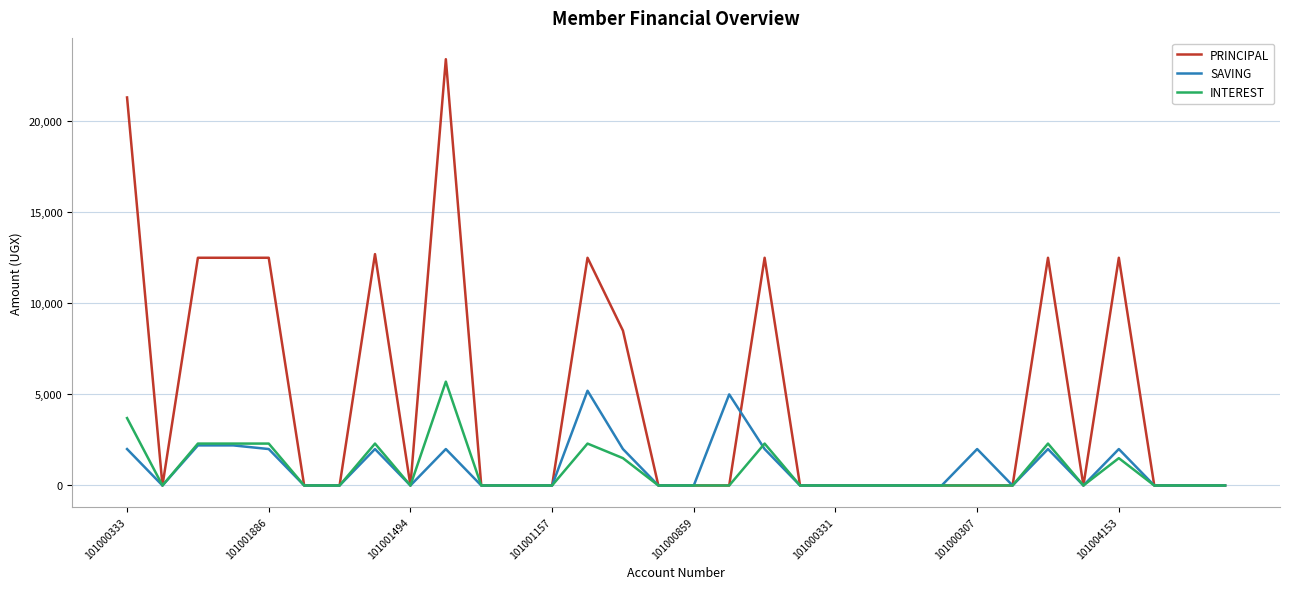

Which series has the largest total across all categories?

PRINCIPAL